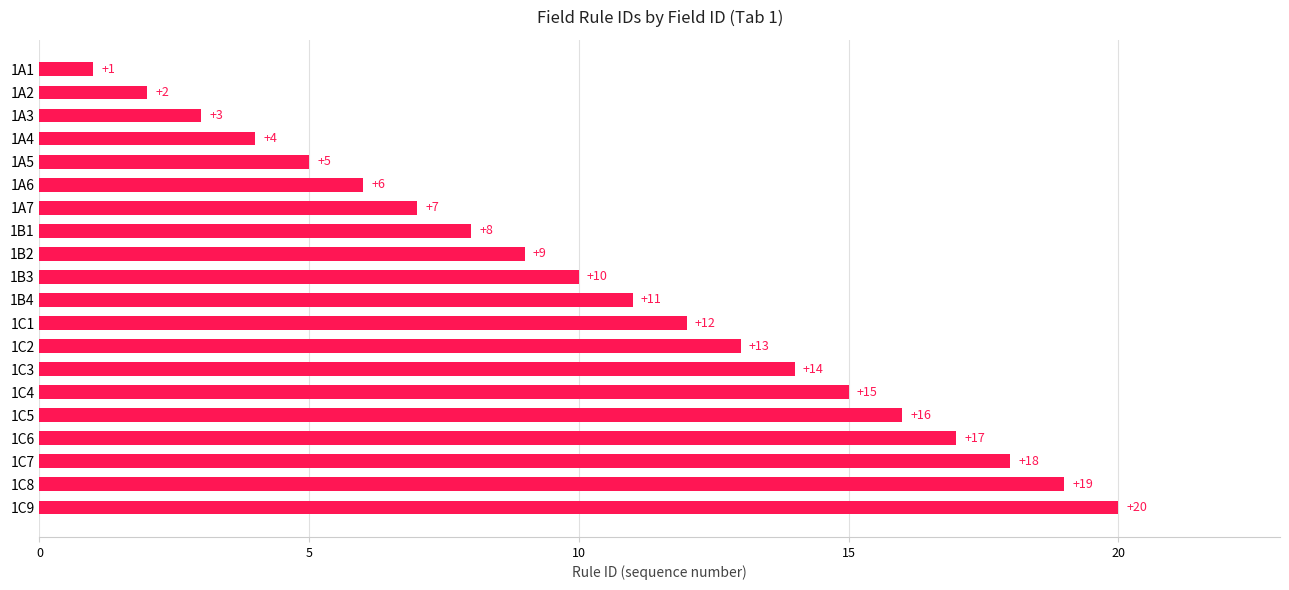

What is the greatest value displayed?

20